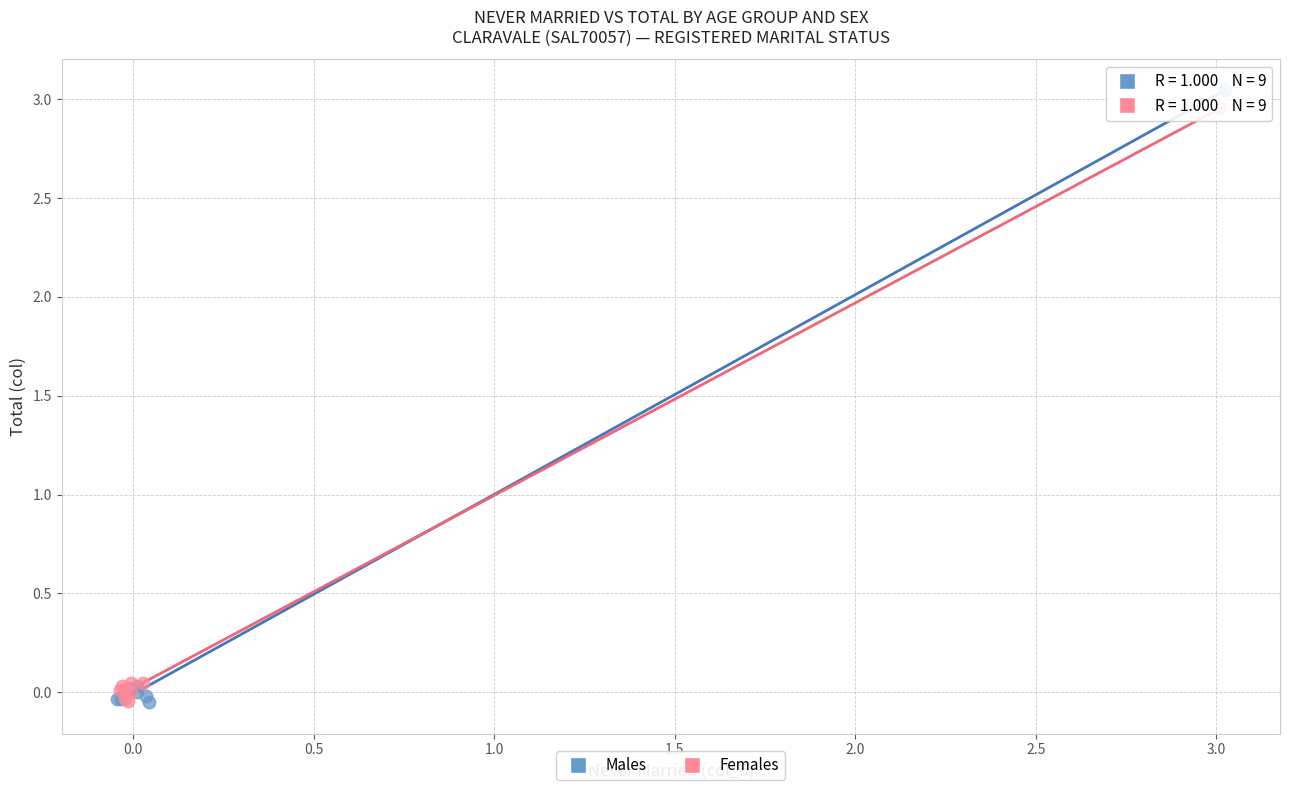

Which series has the widest spread of Y values?

Males